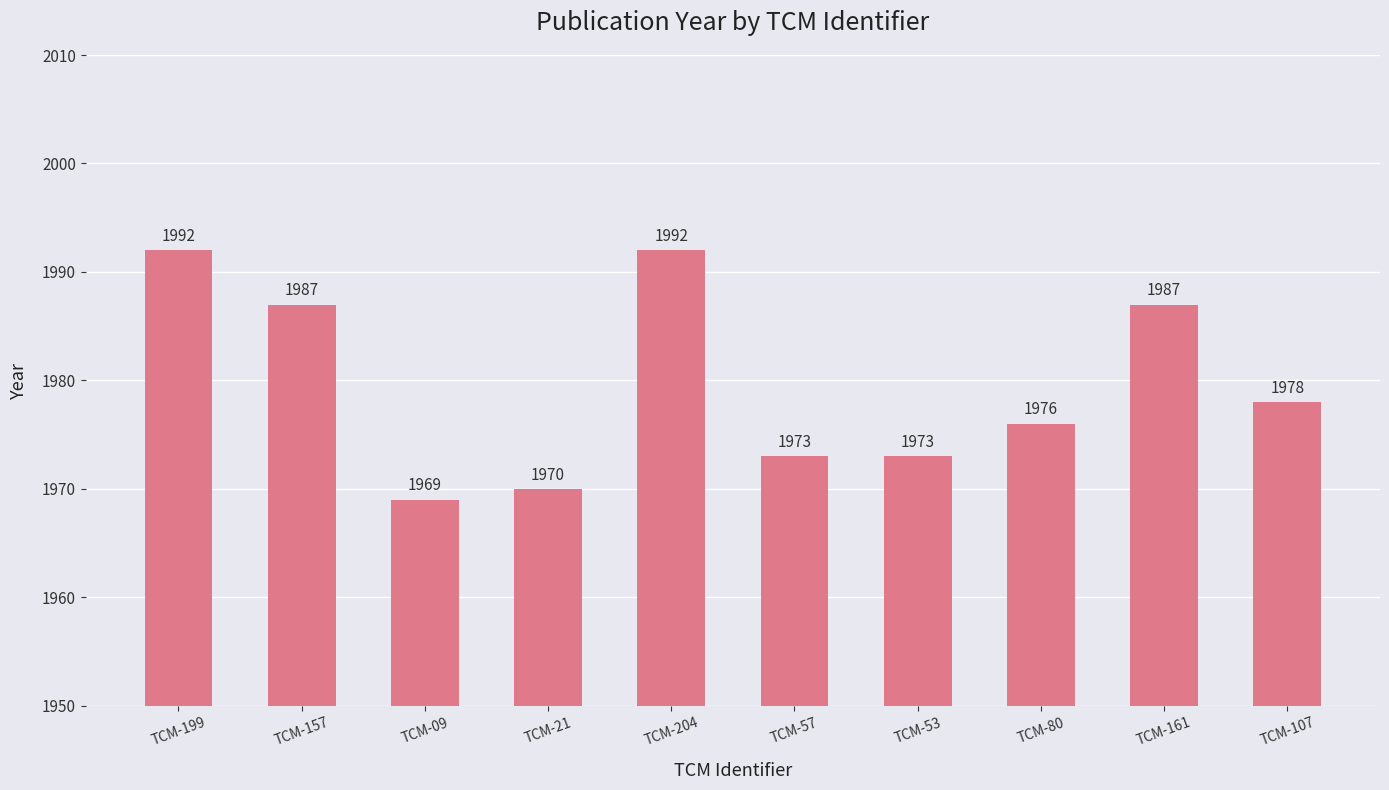

What is the approximate value at TCM-53, to the nearest 10?

1970